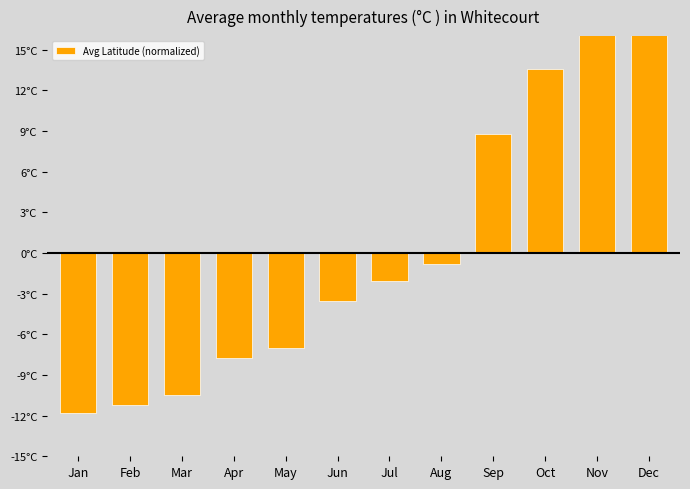

What is the change in value from Jun to Sep?

+12.3